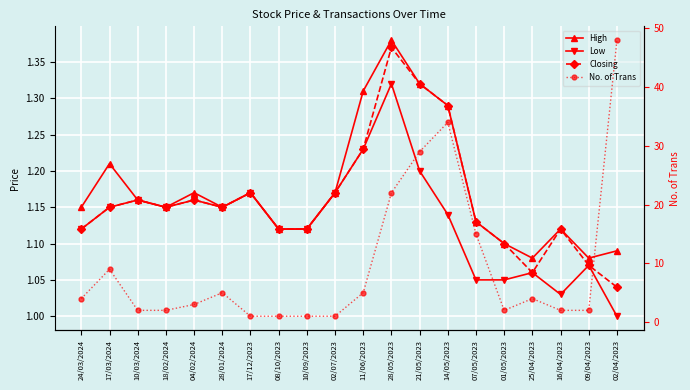

What is the value of the No. of Trans point at the 19th from the left?

2.0